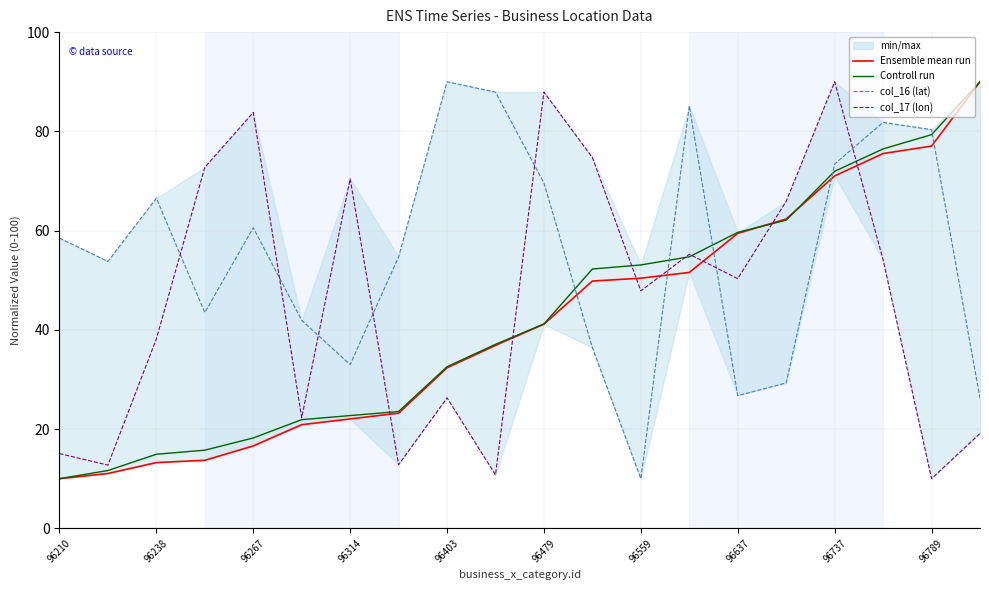

True or false: col_16 (lat) and col_17 (lon) cross at least once.

True